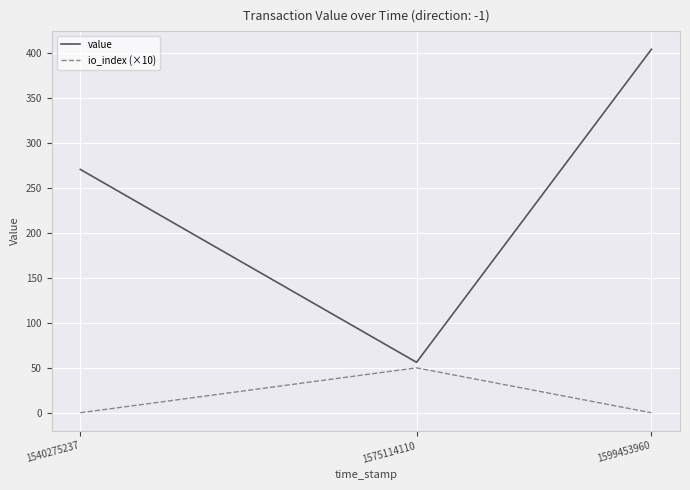

What is the greatest value displayed?

404.5